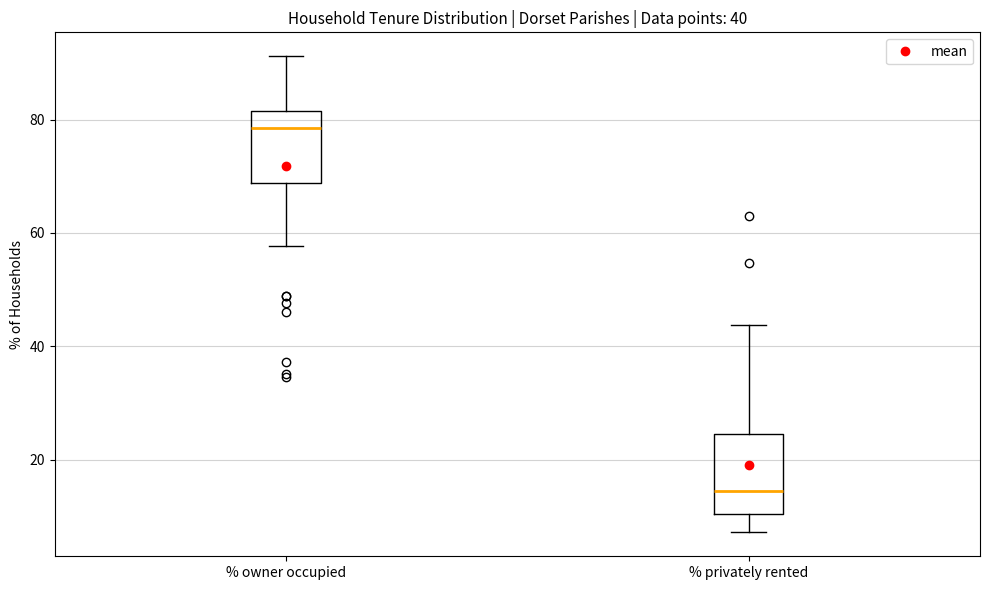

Which box's median line is the lowest?

% privately rented